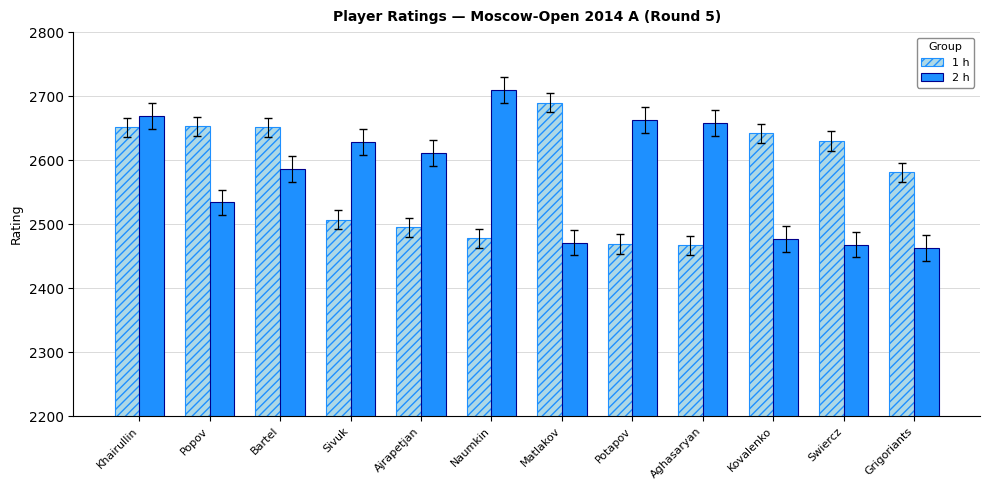

How many bars are there in each group?

2